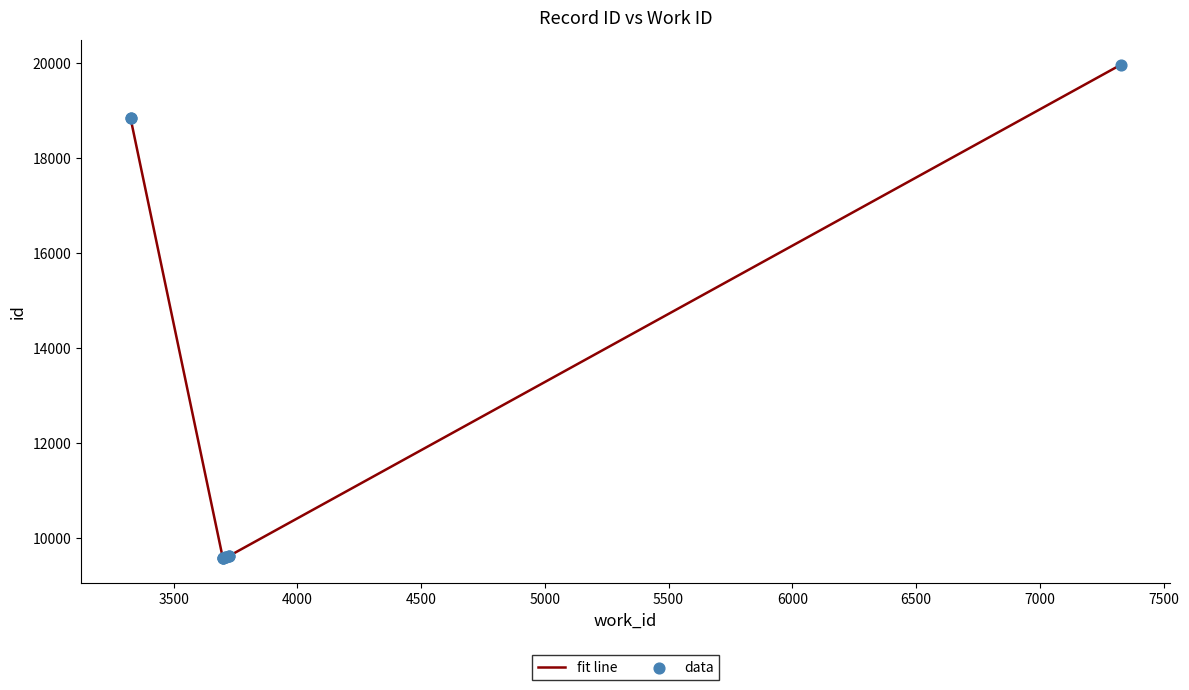

Is the value of fit line at 5500 greater than the value of data at 3000?

No